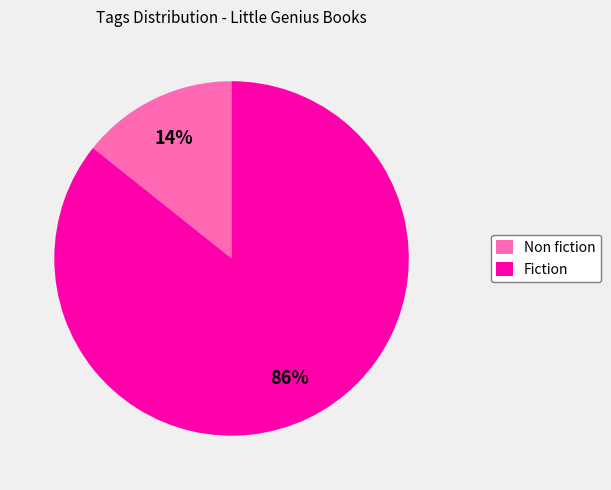

How many segments does this pie chart have?

2